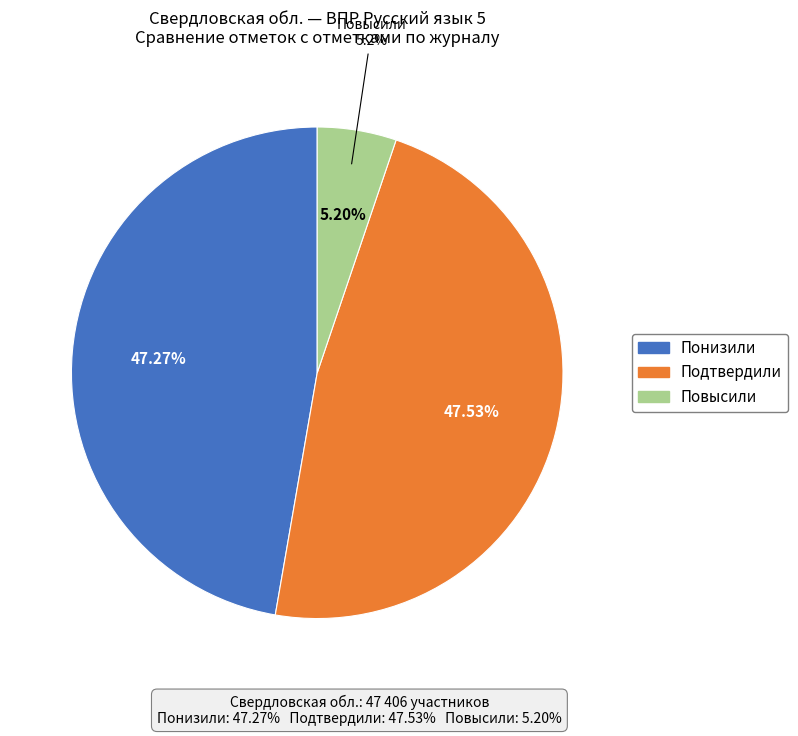

Approximately how many times larger is the value at Понизили compared to Повысили?

9.1